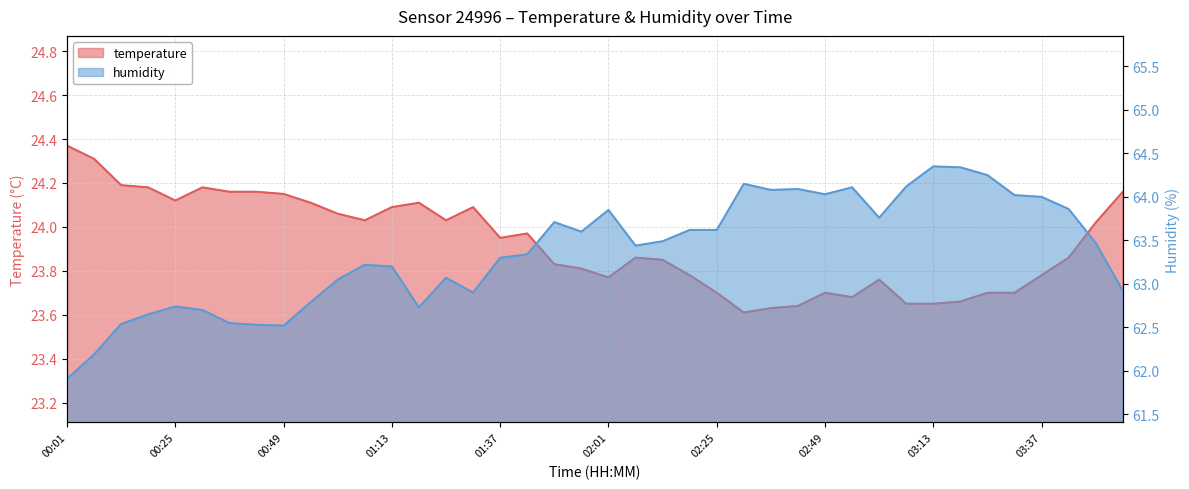

At which label is humidity closest to 63?

01:01